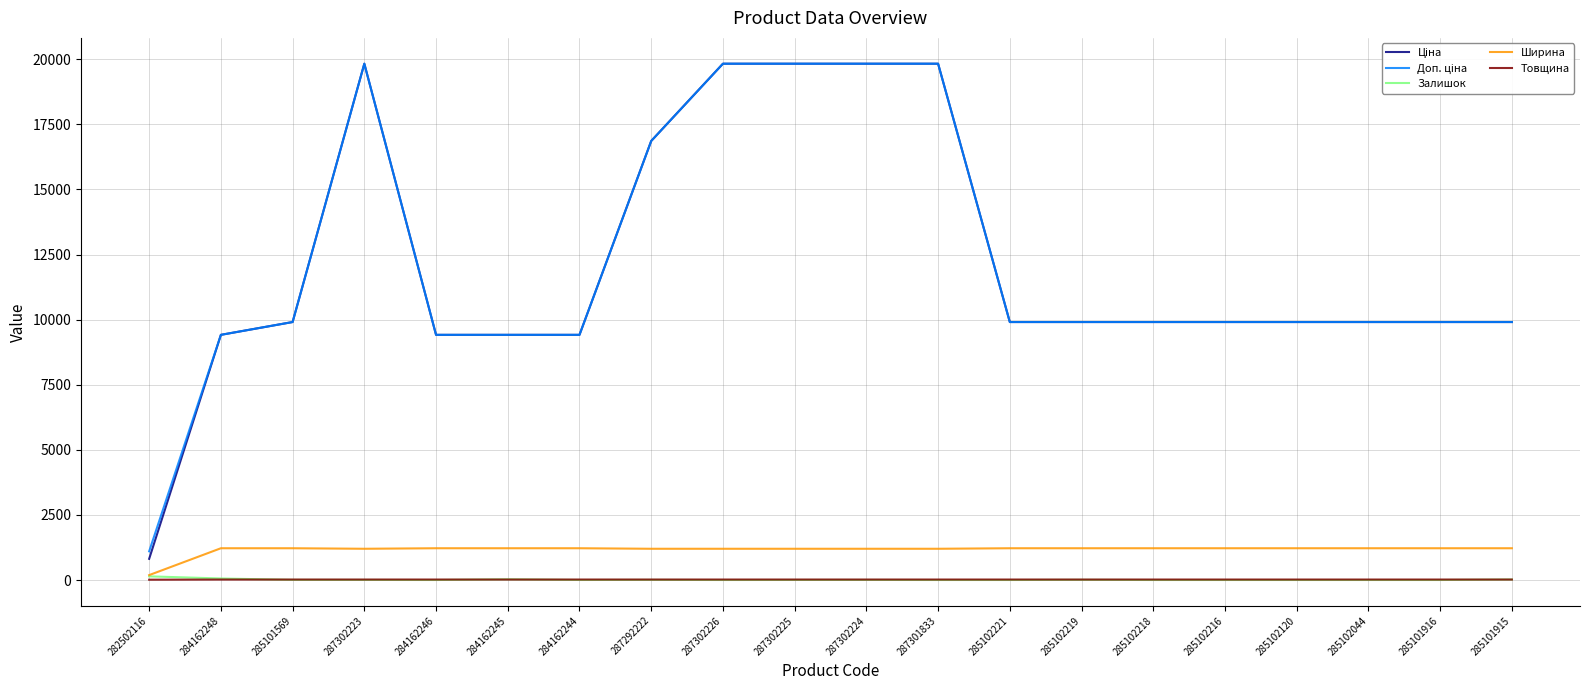

What is the greatest value displayed?

19831.1